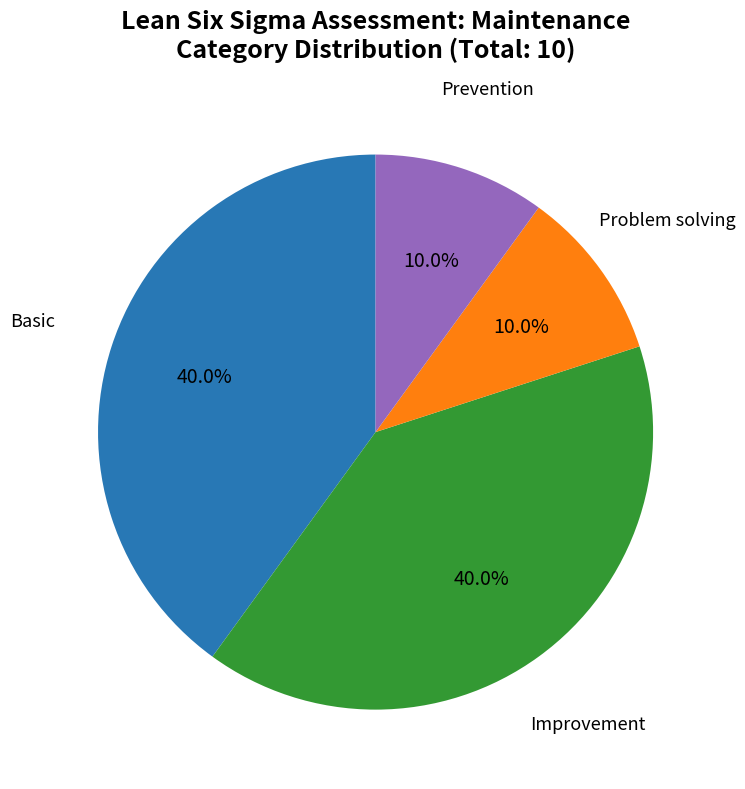

Is there any slice that represents more than half of the pie?

No